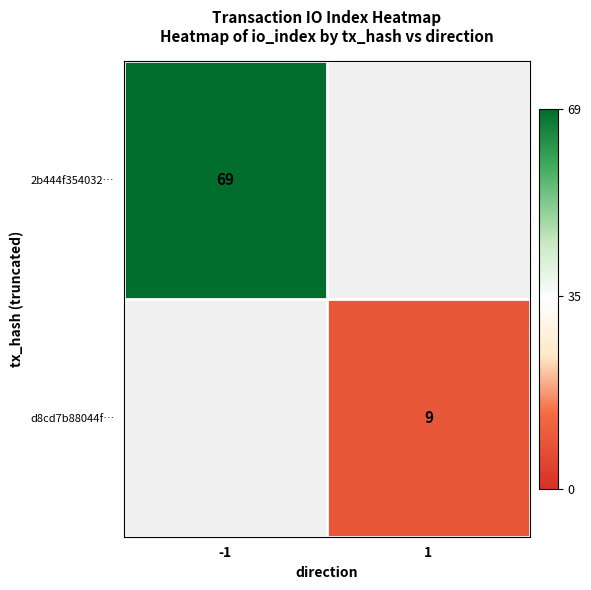

The value of 2b444f354032… at -1 is 120. True or false?

False